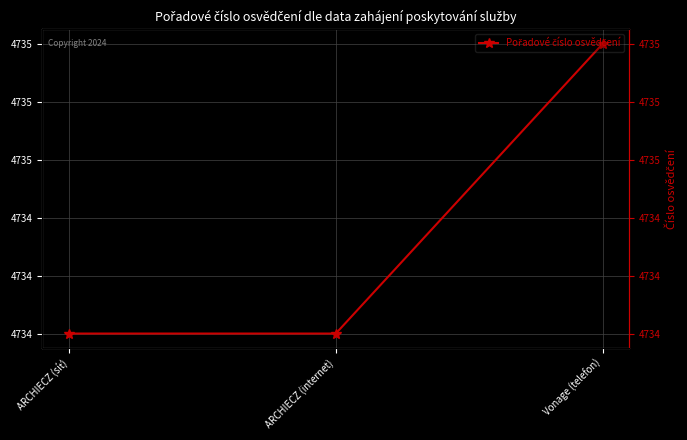

The value at ARCHIECZ (síť) is 7849. True or false?

False